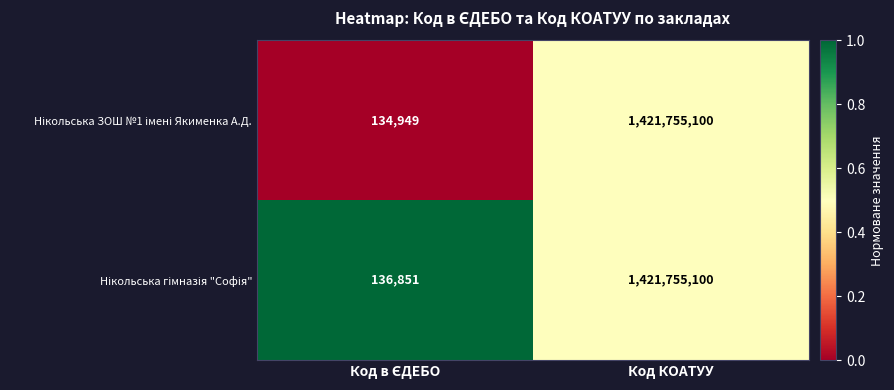

Which category has the highest value across all series?

Код КОАТУУ